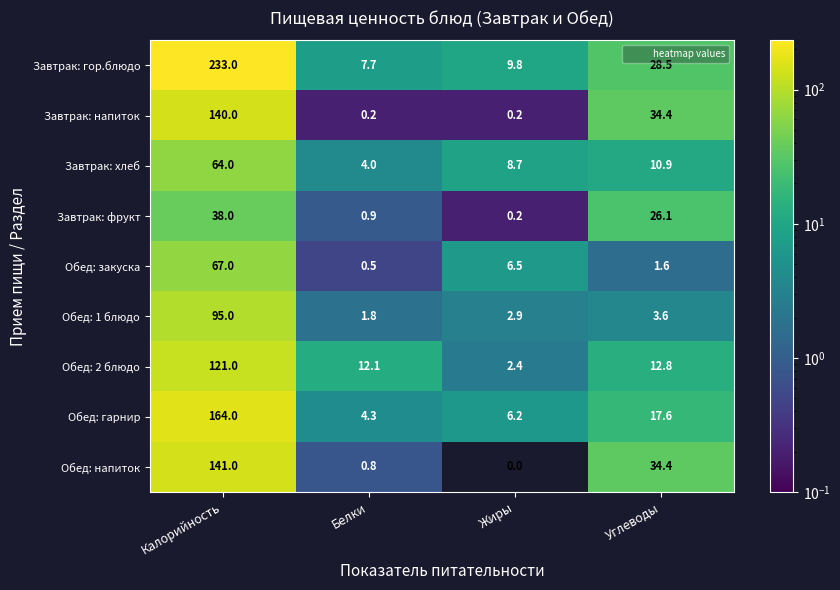

List the series in order of their peak value, highest first.

Завтрак: гор.блюдо, Обед: гарнир, Обед: напиток, Завтрак: напиток, Обед: 2 блюдо, Обед: 1 блюдо, Обед: закуска, Завтрак: хлеб, Завтрак: фрукт